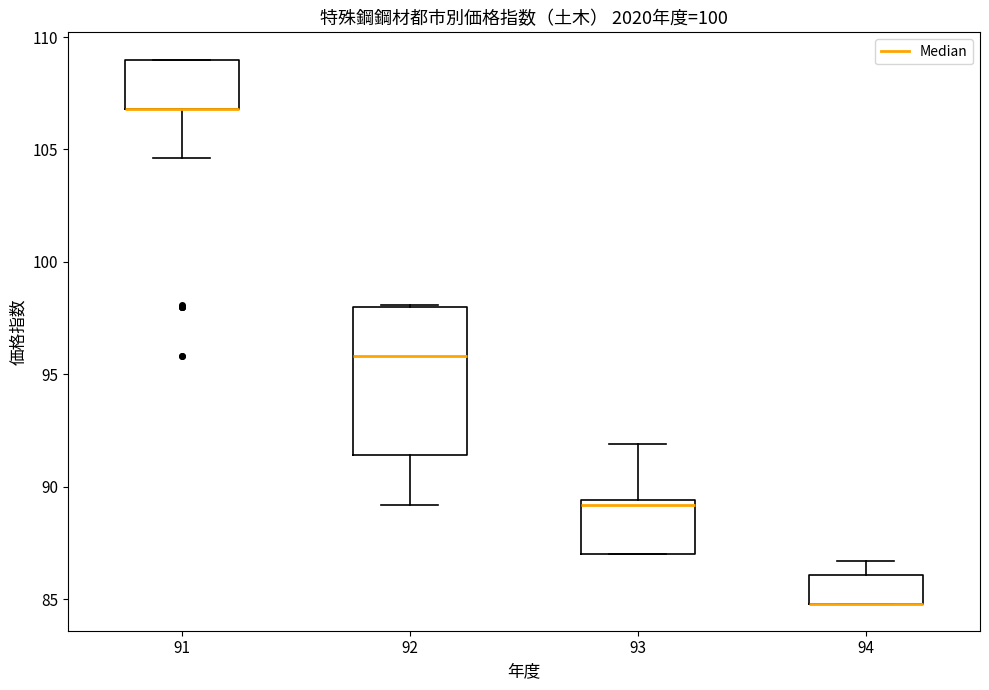

Reading left to right, read every box against the y-axis: the position of its median line, the range the box covers, and the ends of its whiskers. The values are not printed on the chart, so give them approximately, as read against the axis.

91: median 107.0 (drawn on the box's lower edge), box 107.0 to 109.0, whiskers 104.5 to 109.0
92: median 96.0, box 91.5 to 98.0, whiskers 89.0 to 98.0
93: median 89.0, box 87.0 to 89.5, whiskers 87.0 to 92.0
94: median 85.0 (drawn on the box's lower edge), box 85.0 to 86.0, whiskers 85.0 to 86.5